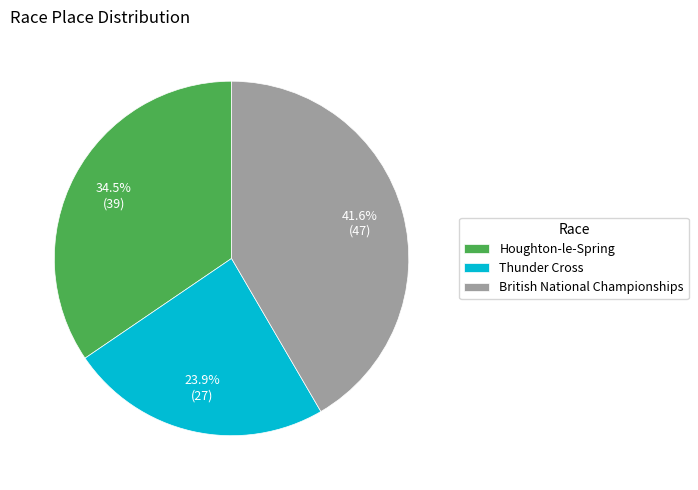

Approximately how many times larger is the value at British National Championships compared to Houghton-le-Spring?

1.2